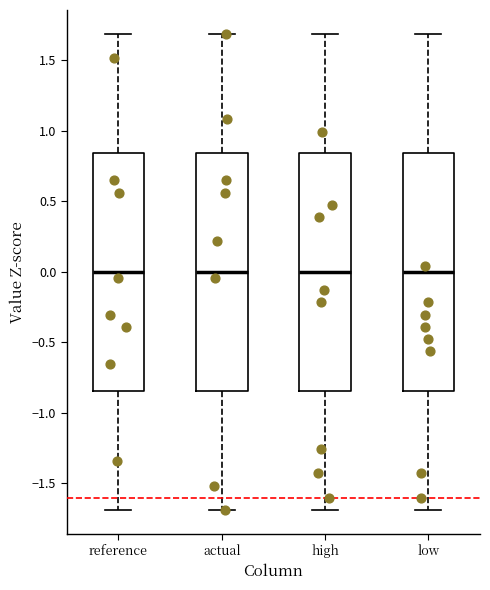

Reading left to right, transcribe this box plot: for each box, give where its median line is, the range the box spans, and where its two whiskers end, as read against the y-axis. The values are not printed on the chart, so give them approximately, as read against the axis.

reference: median 0.00, box -0.85 to 0.85, whiskers -1.70 to 1.70
actual: median 0.00, box -0.85 to 0.85, whiskers -1.70 to 1.70
high: median 0.00, box -0.85 to 0.85, whiskers -1.70 to 1.70
low: median 0.00, box -0.85 to 0.85, whiskers -1.70 to 1.70